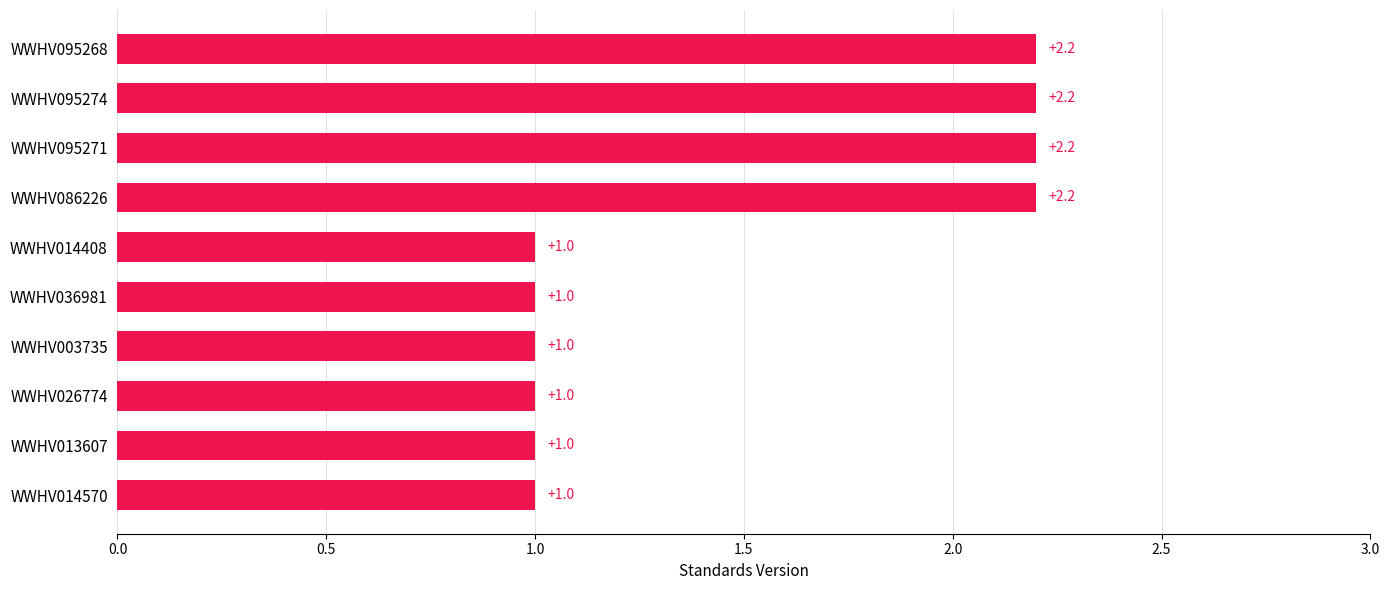

What is the minimum value shown in the chart?

1.0